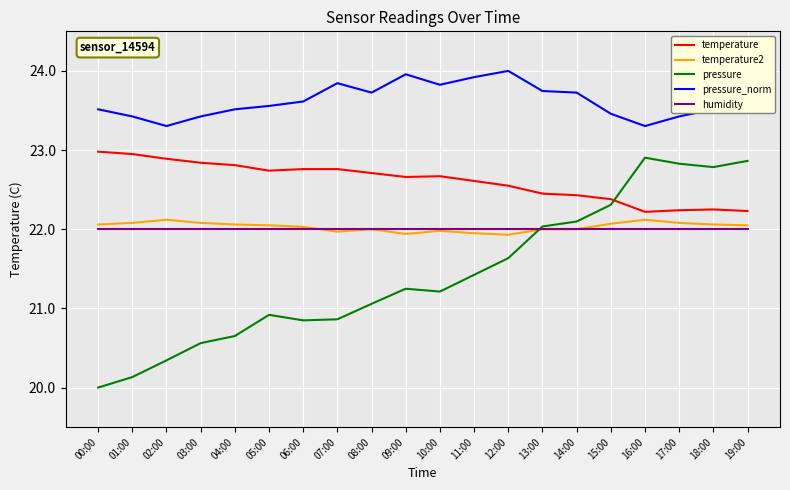

Does the chart have visible grid lines?

Yes